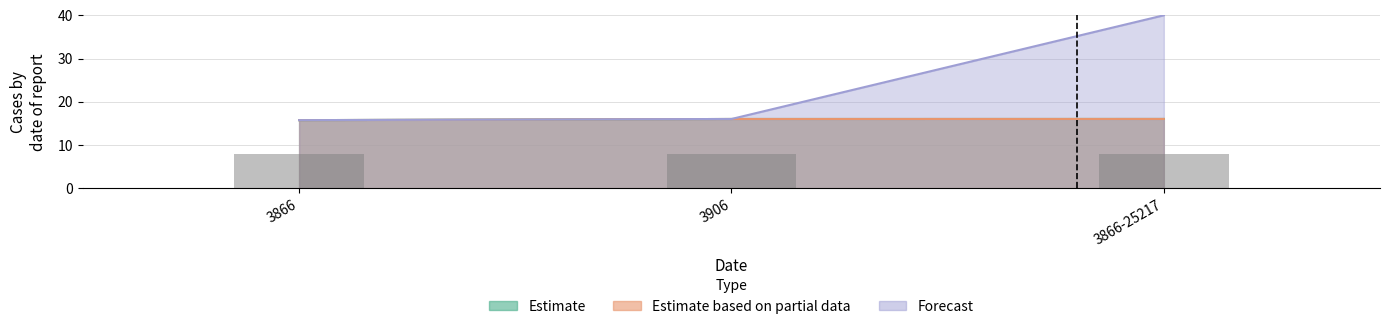

What is the sum of the Estimate based on partial data values at 3906 and 3866-25217?

32.0